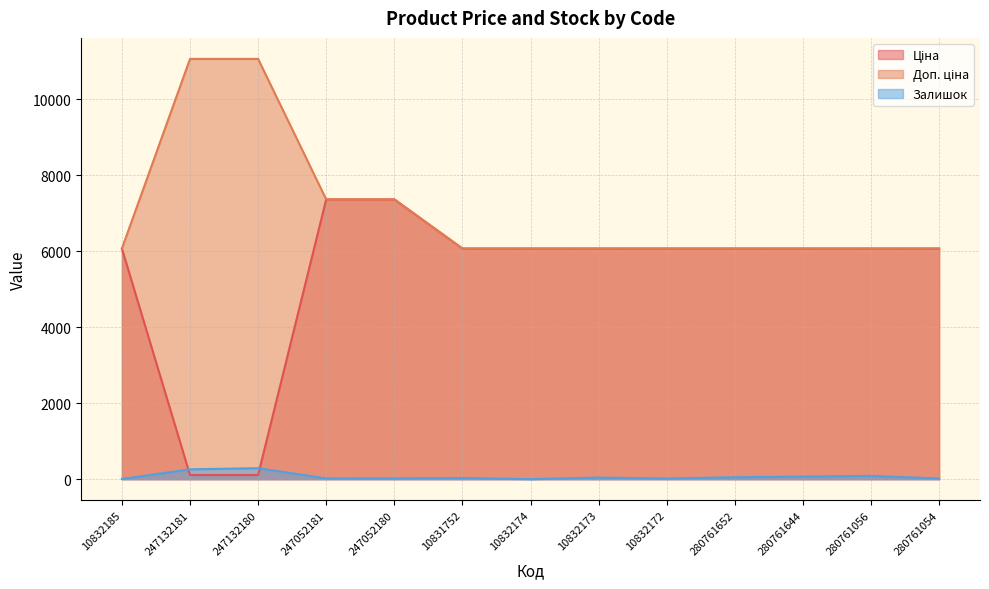

What is the total value across all series at 10832172?

12152.5